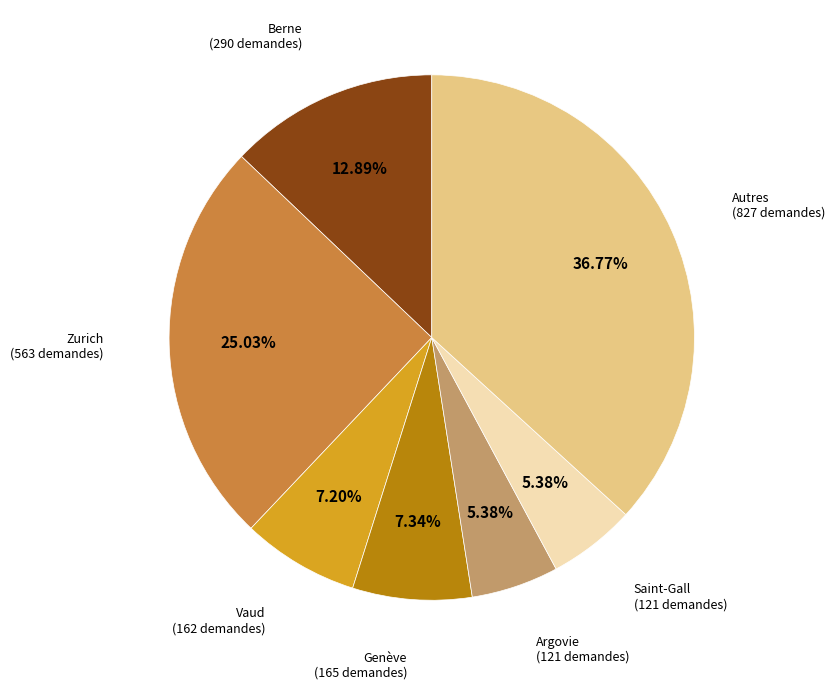

Combined, do Genève and Autres account for over 50%?

No